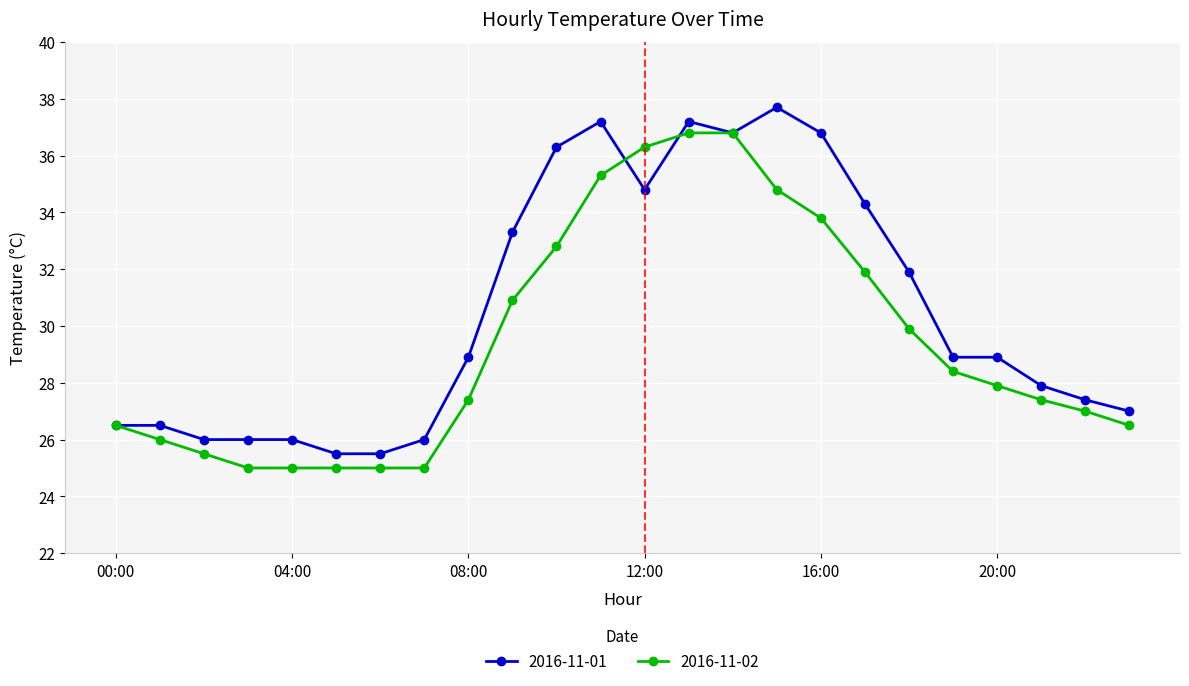

How many series are shown in this chart?

2